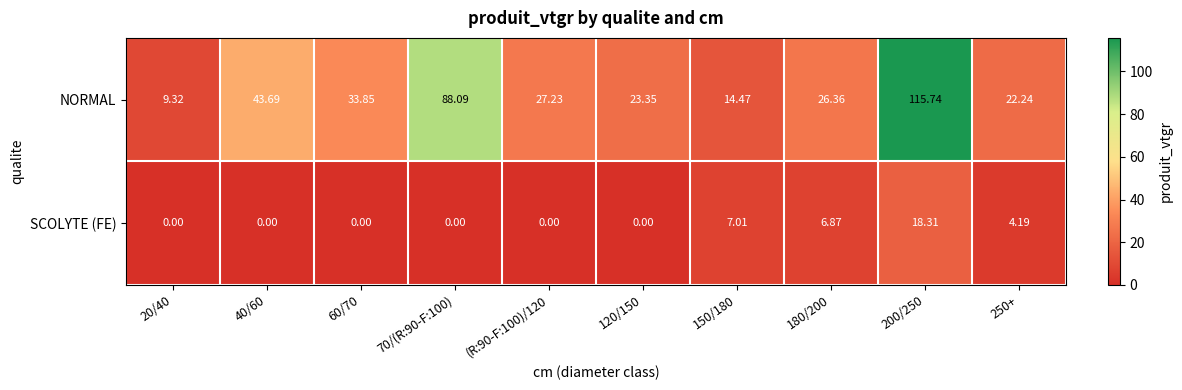

Is the value of SCOLYTE (FE) at 250+ greater than the value of NORMAL at 40/60?

No